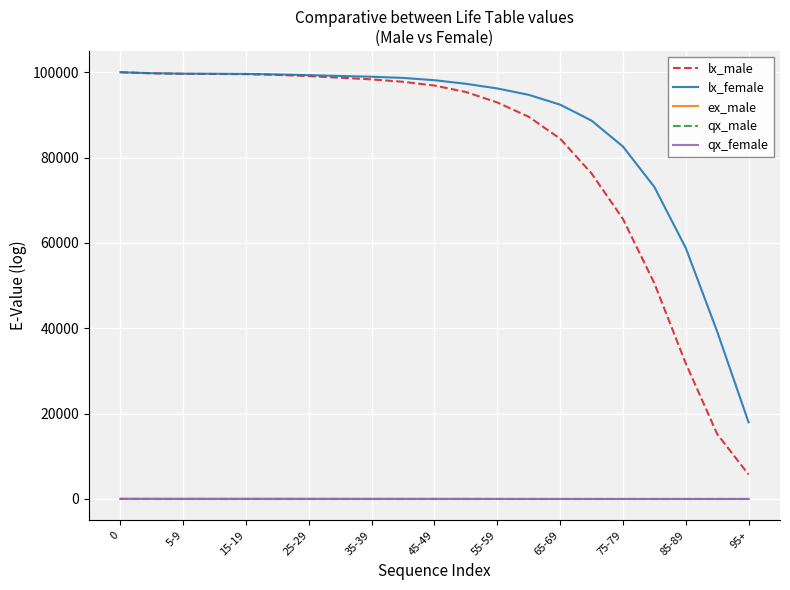

True or false: qx_male and ex_male cross at least once.

False